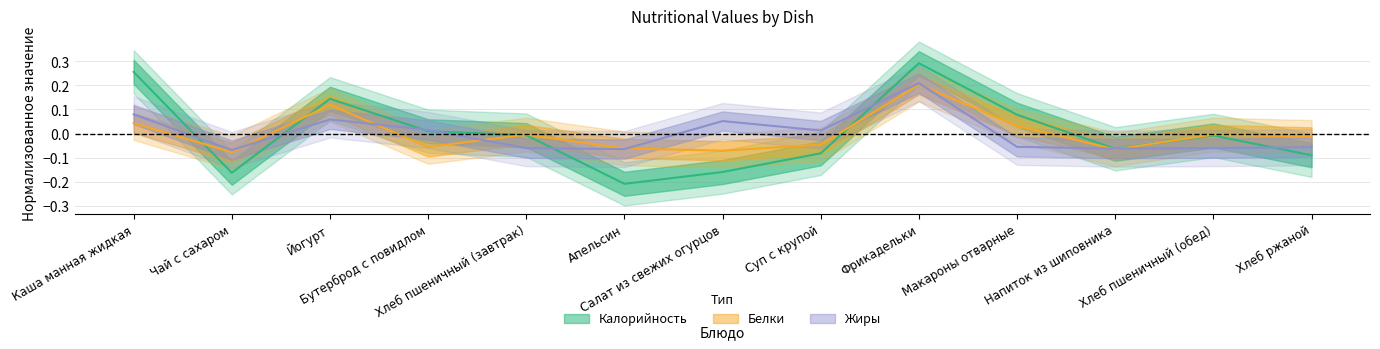

Where does the Белки series first go above 0?

Каша манная жидкая